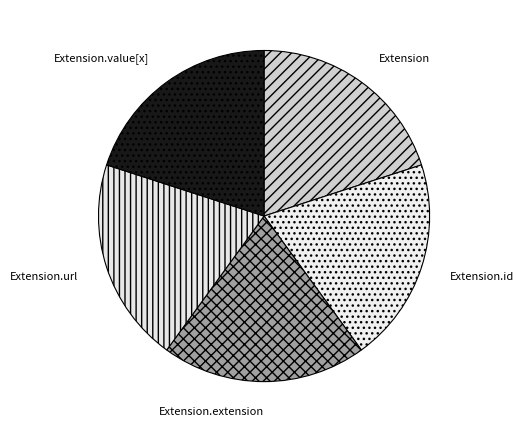

Combined, do Extension.id and Extension.extension account for over 50%?

No